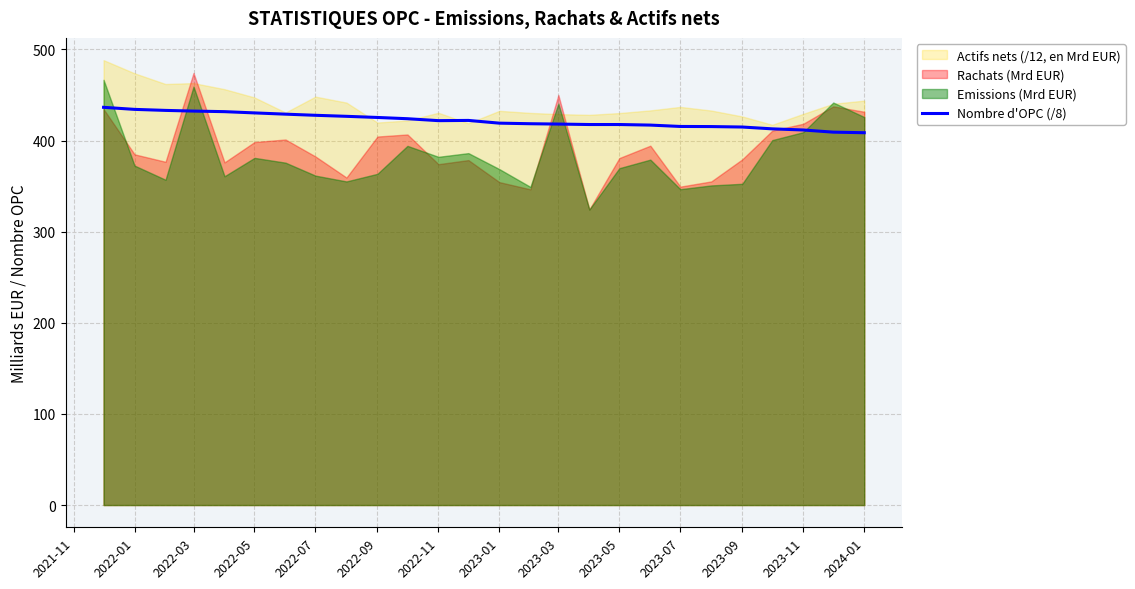

The value of Nombre d'OPC (/8) at 2023-07 is 415.5. True or false?

True